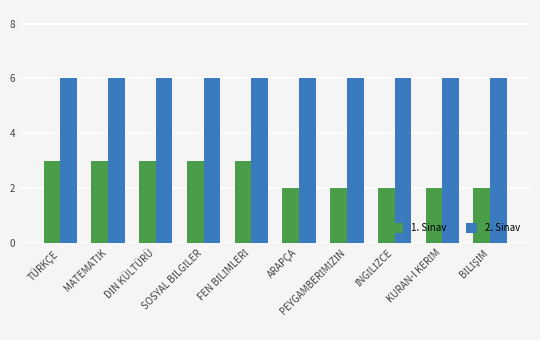

List the series in order of their overall mean, lowest first.

1. Sinav, 2. Sinav